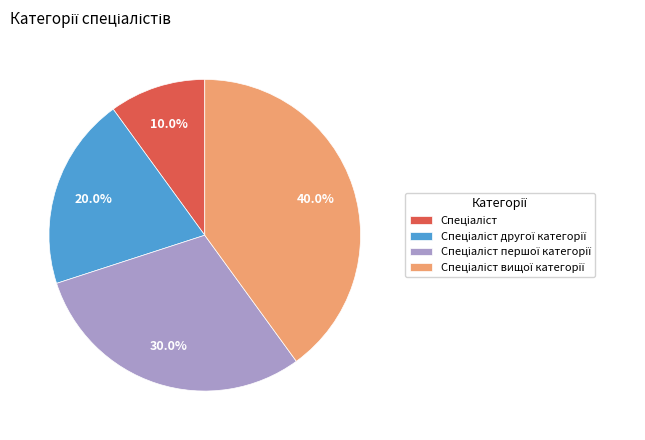

Is there any slice that represents more than half of the pie?

No